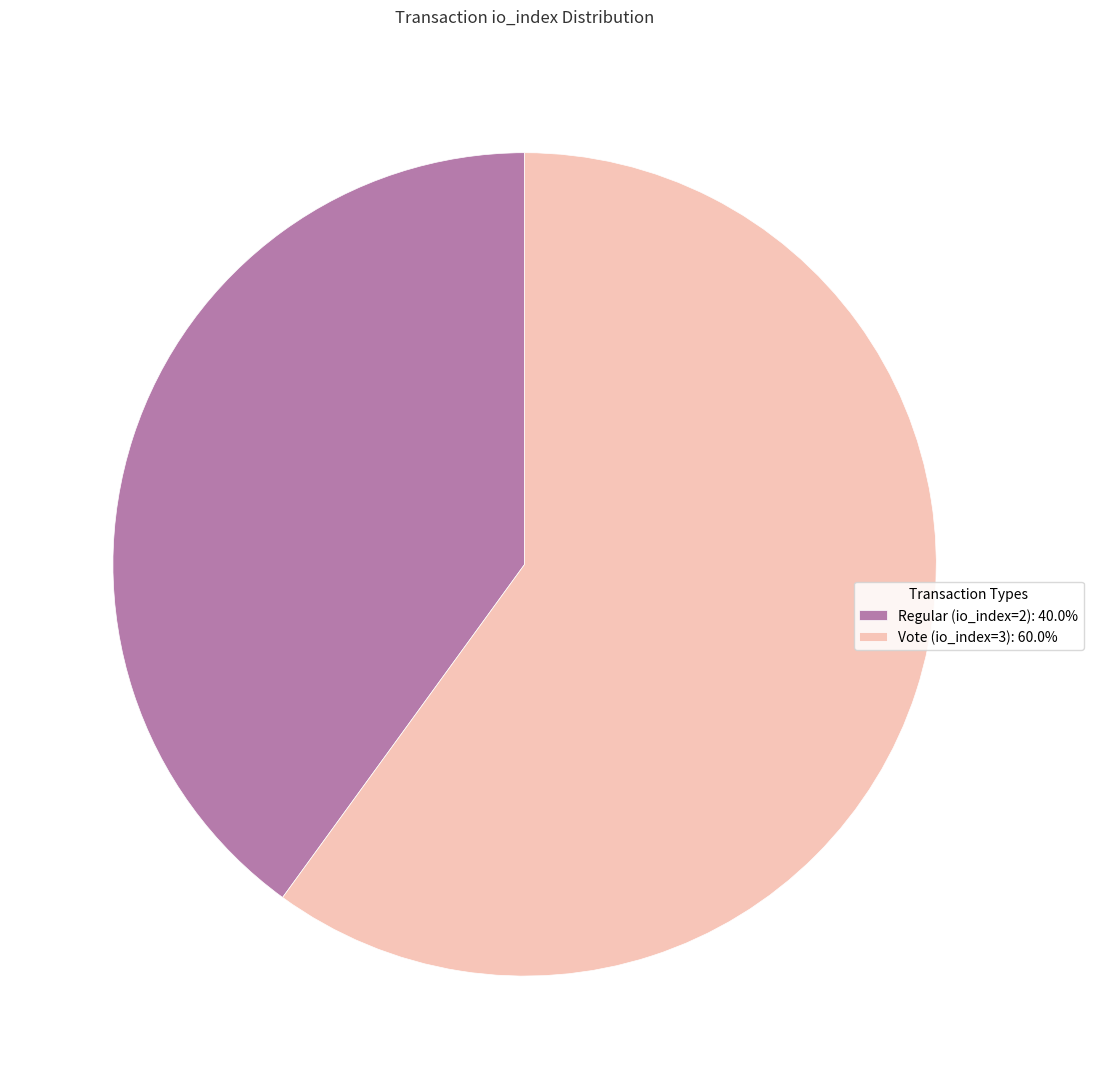

What is the ratio of the value at Regular (io_index=2) to the value at Vote (io_index=3)?

0.7